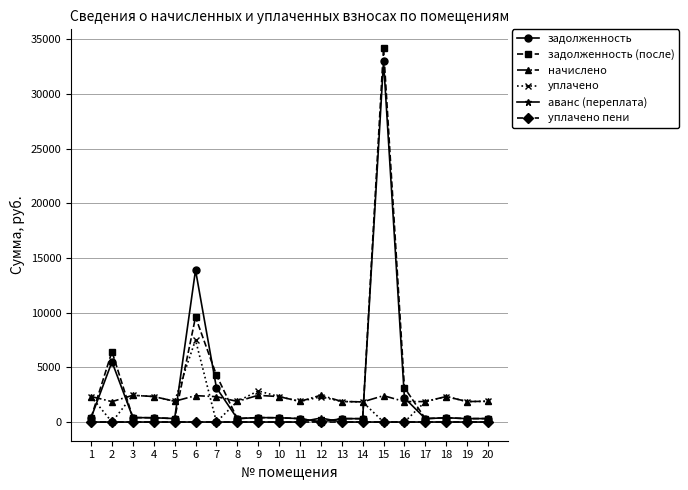

Where does the уплачено series first go above 1897?

1